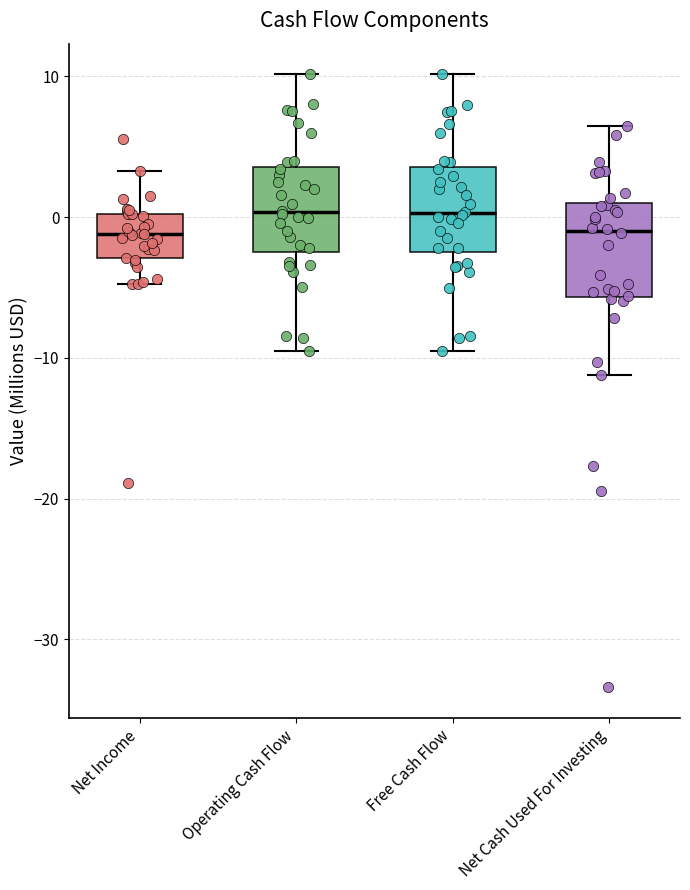

Reading left to right, read every box against the y-axis: the position of its median line, the range the box covers, and the ends of its whiskers. The values are not printed on the chart, so give them approximately, as read against the axis.

Net Income: median -1, box -3 to 0, whiskers -5 to 3
Operating Cash Flow: median 0, box -2 to 4, whiskers -9 to 10
Free Cash Flow: median 0, box -2 to 4, whiskers -10 to 10
Net Cash Used For Investing: median -1, box -6 to 1, whiskers -11 to 6